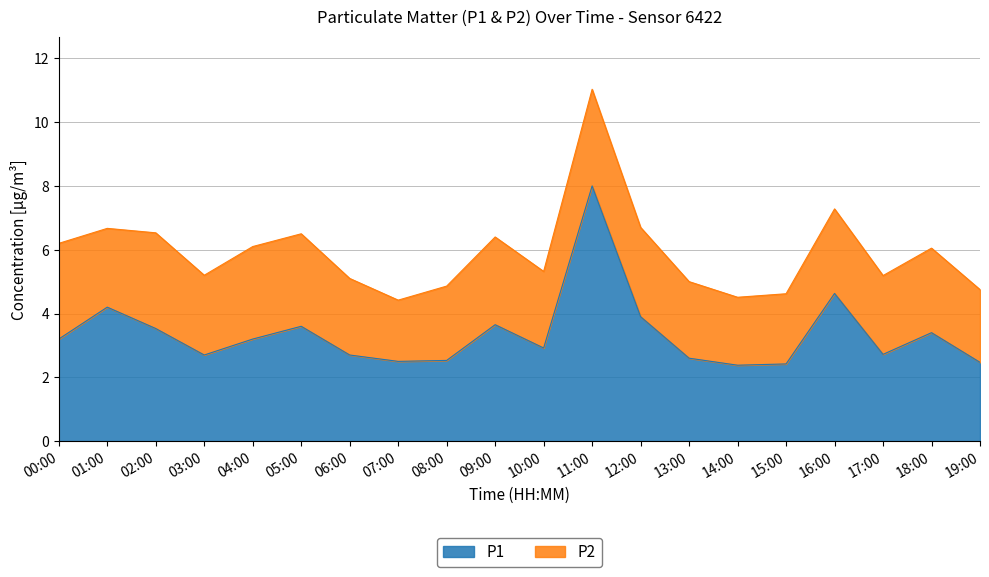

At which label does the data first exceed 3?

00:00